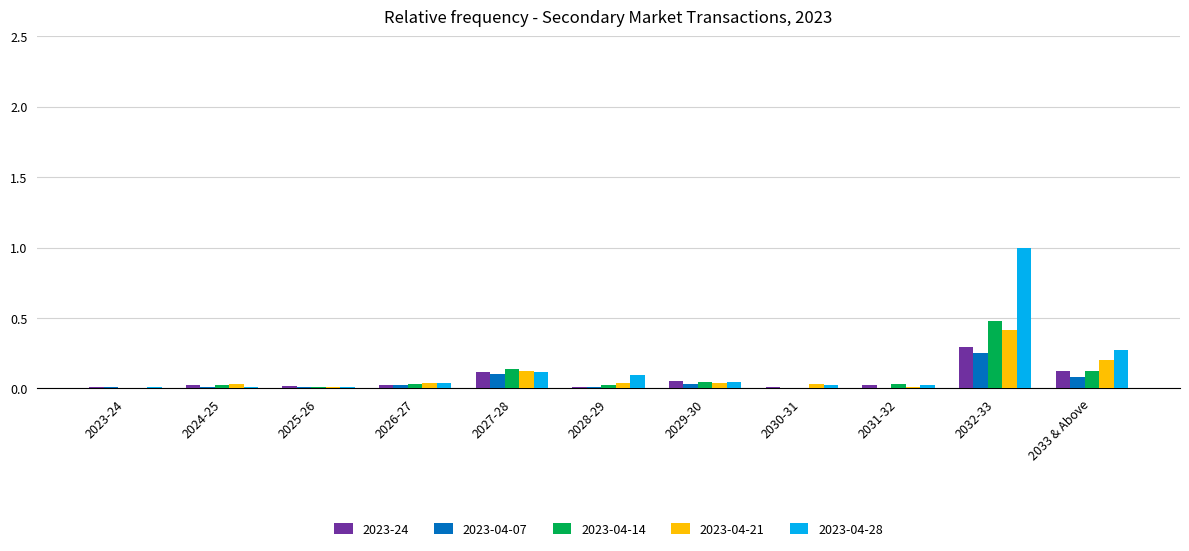

Is the value of 2023-04-21 at 2026-27 greater than the value of 2023-04-14 at 2027-28?

No